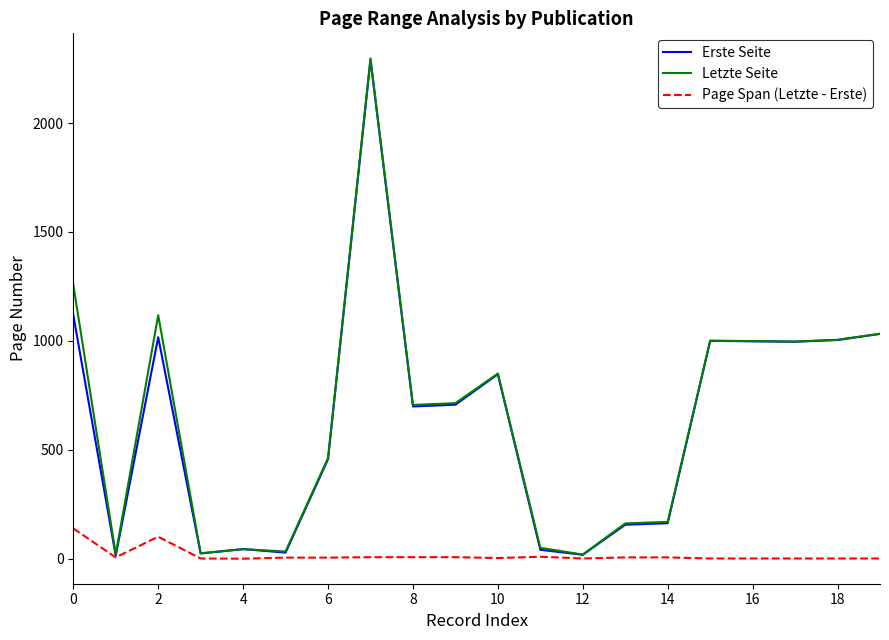

How many lines are shown in the chart?

3